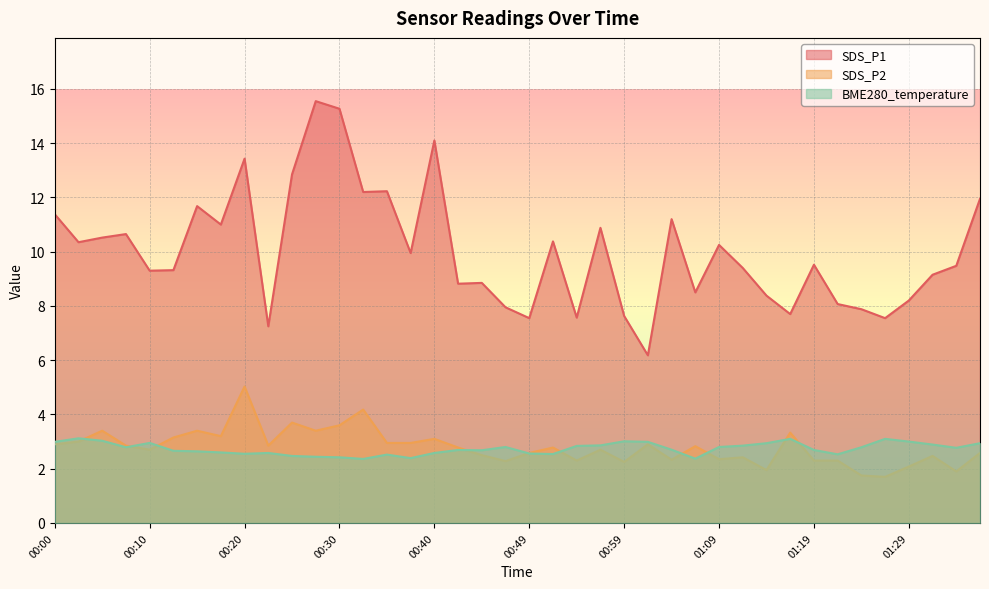

Reading right to left, transcribe all the data shown in this chart.

SDS_P1: 11.9	9.5	9.2	8.2	7.5	7.9	8.1	9.5	7.7	8.4	9.4	10.2	8.5	11.2	6.2	7.6	10.9	7.6	10.4	7.5	8.0	8.8	8.8	14.1	9.9	12.2	12.2	15.3	15.6	12.8	7.2	13.4	11.0	11.7	9.3	9.3	10.7	10.5	10.3	11.4
SDS_P2: 2.6	1.9	2.5	2.1	1.7	1.8	2.3	2.3	3.3	1.9	2.4	2.4	2.8	2.3	2.9	2.2	2.7	2.3	2.8	2.6	2.3	2.5	2.8	3.1	3.0	3.0	4.2	3.6	3.4	3.7	2.9	5.0	3.2	3.4	3.1	2.7	2.9	3.4	3.0	2.9
BME280_temperature: 2.9	2.8	2.9	3.0	3.1	2.8	2.5	2.7	3.1	2.9	2.9	2.8	2.4	2.7	3.0	3.0	2.9	2.8	2.5	2.6	2.8	2.7	2.7	2.6	2.4	2.5	2.4	2.4	2.4	2.5	2.6	2.5	2.6	2.6	2.7	3.0	2.8	3.0	3.1	3.0